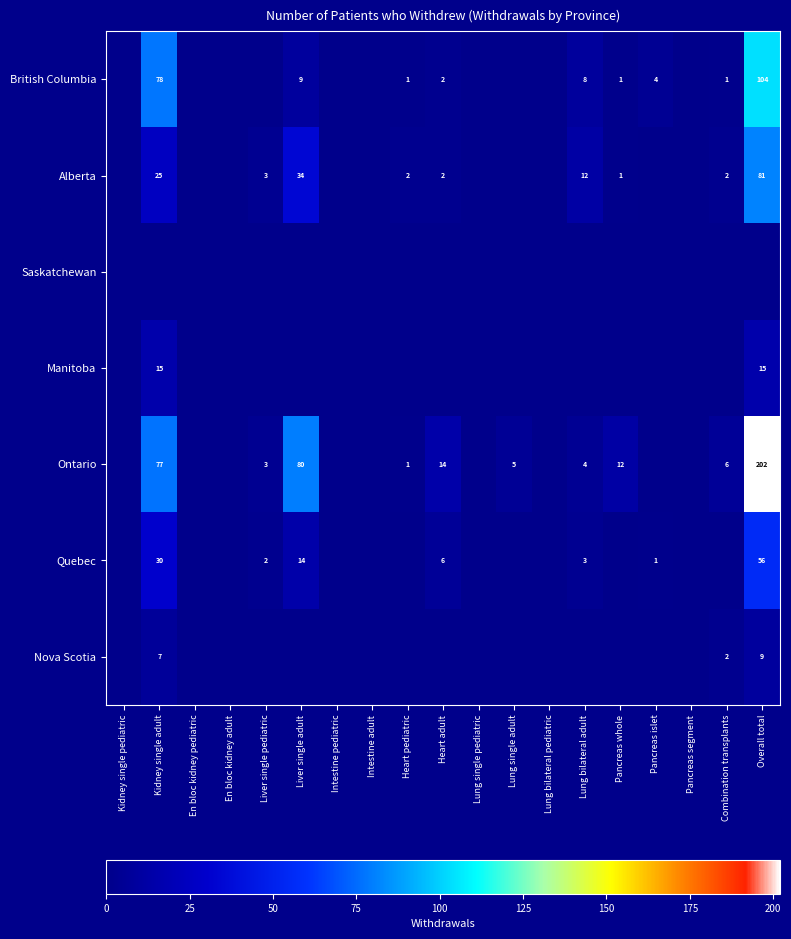

At which category is the sum across all series the highest?

Overall total